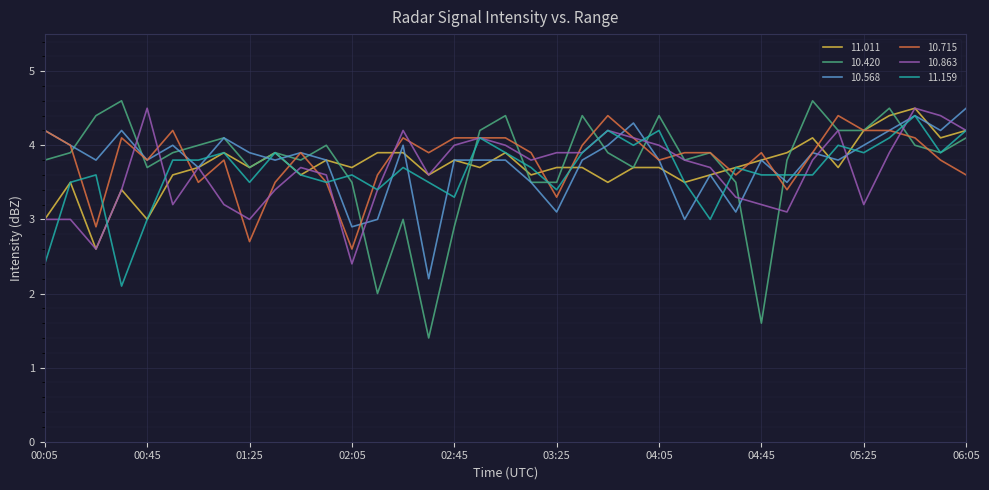

Which series has the widest spread of values?

10.420